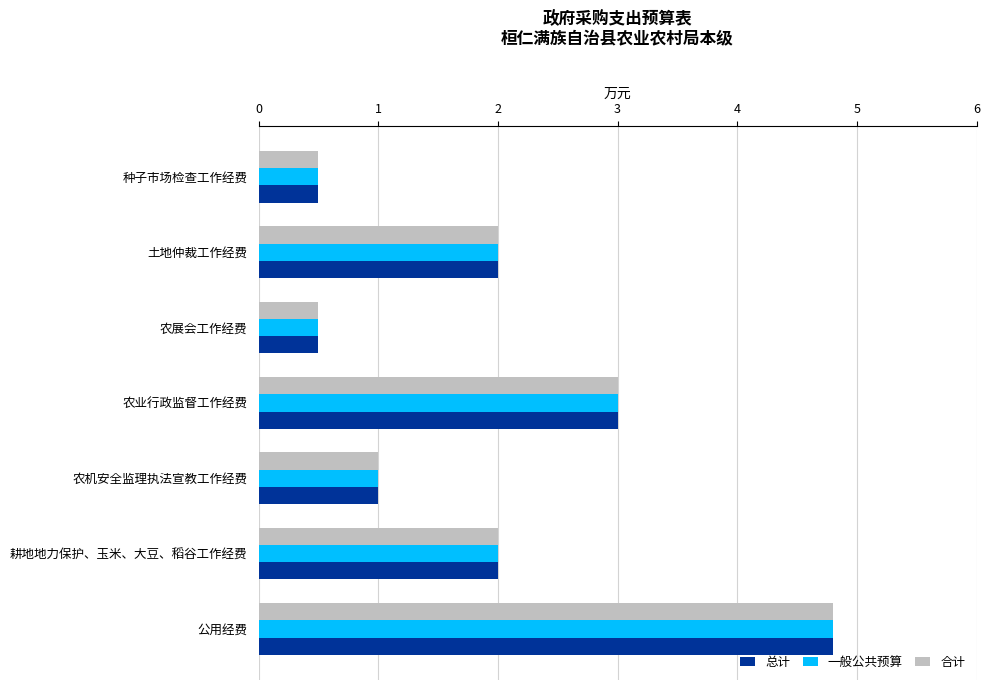

What is the lowest value of the 总计 series?

0.5